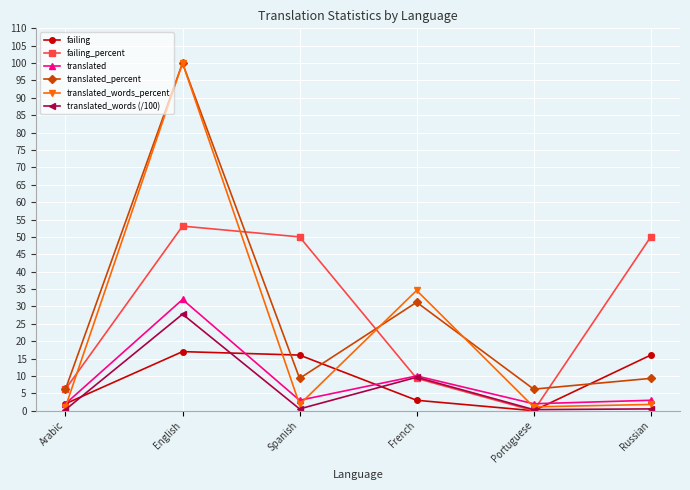

Is it true that translated_percent equals 100.0 at English?

True